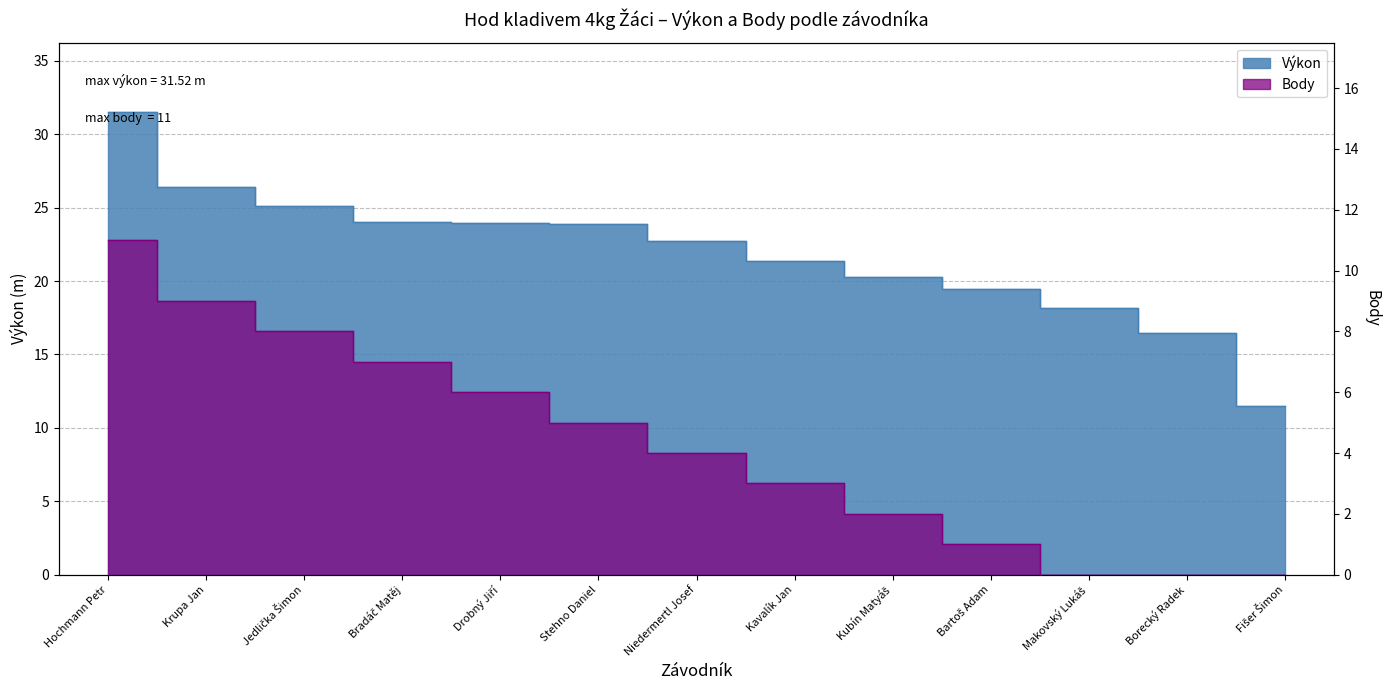

How many data points in Výkon are less than 22?

6